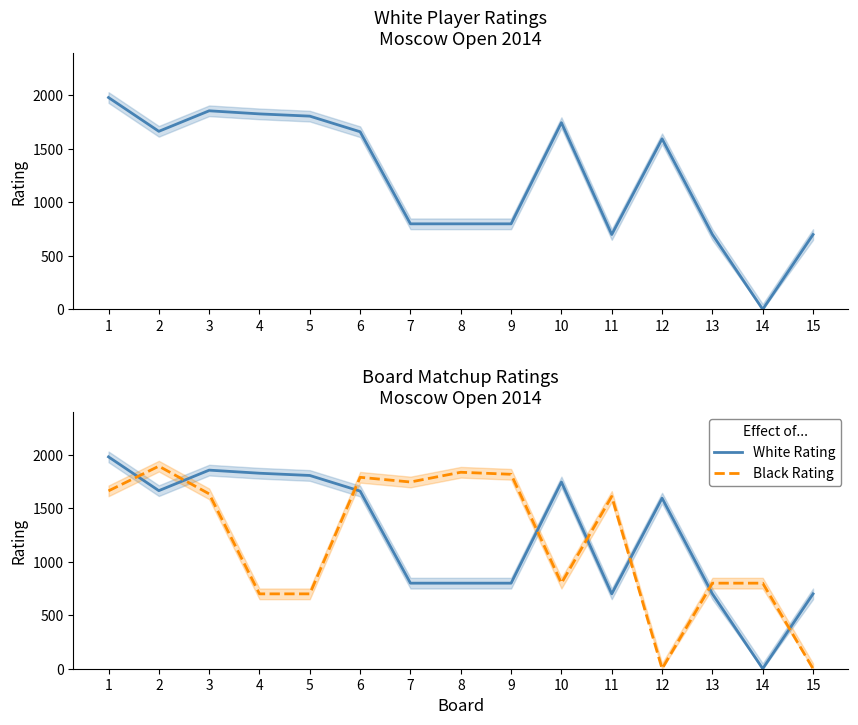

Which has a higher value, 13 or 1?

1